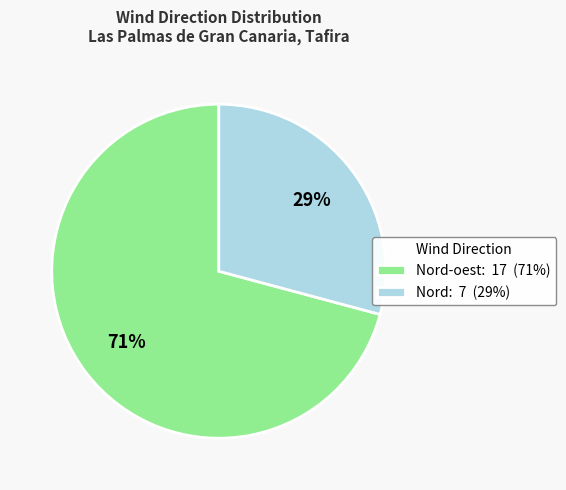

Do Nord: 7 (29%) and Nord-oest: 17 (71%) together represent more than half of the pie?

Yes